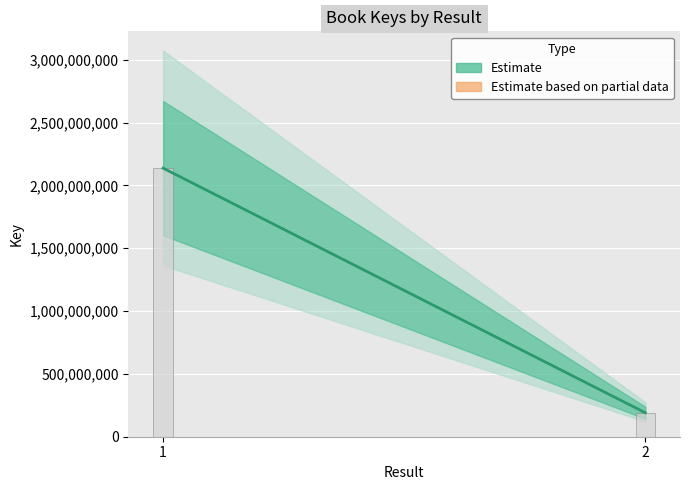

What is the average value?

1164295472